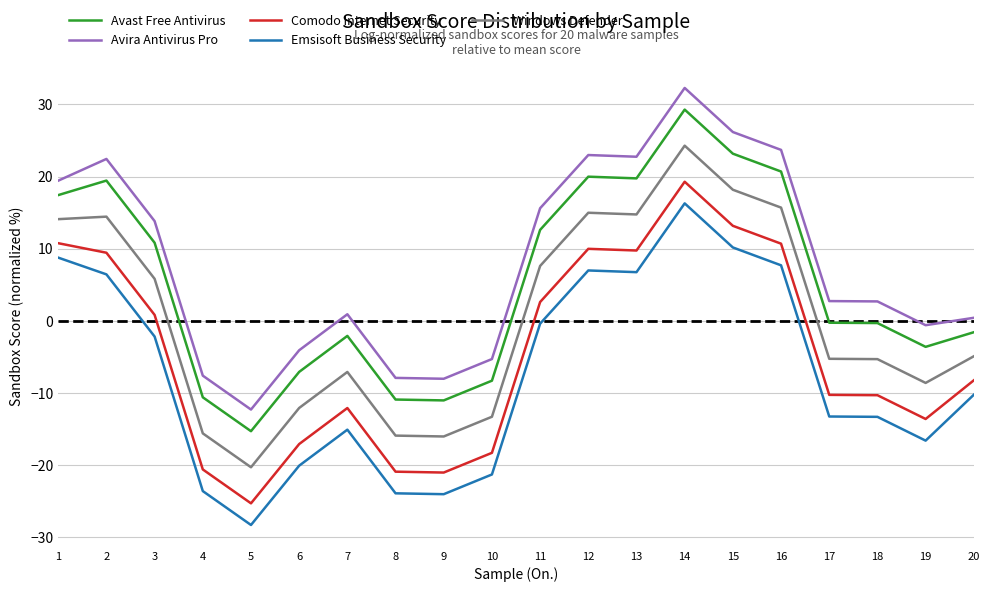

True or false: Windows Defender and Emsisoft Business Security intersect in this chart.

False